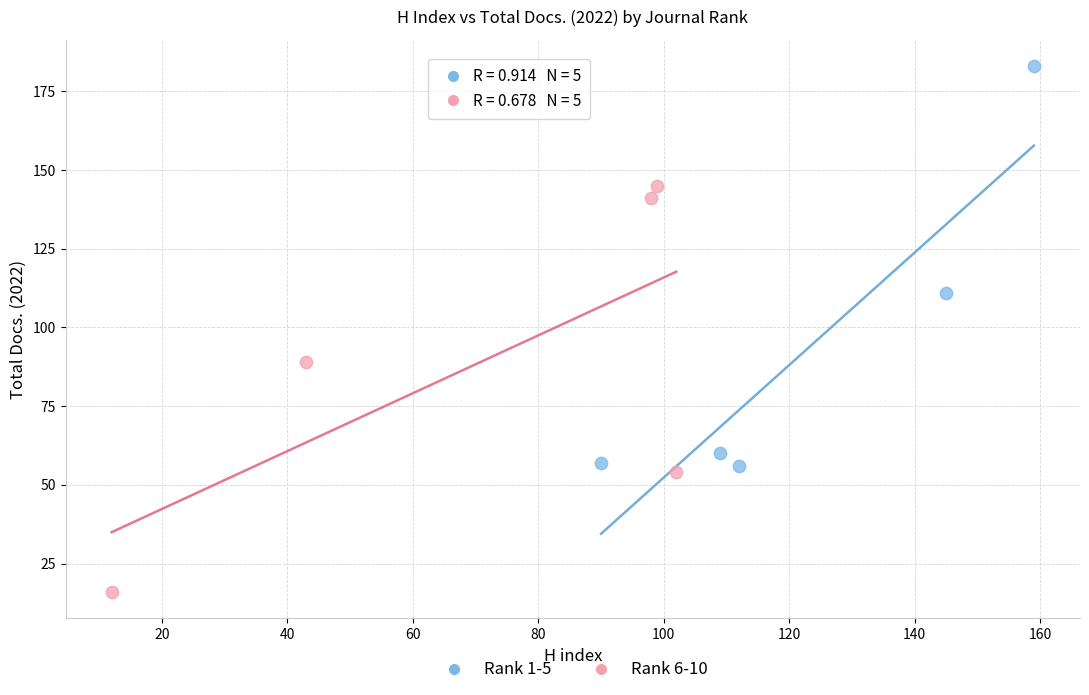

Which series contains the highest Y value?

Rank 1-5